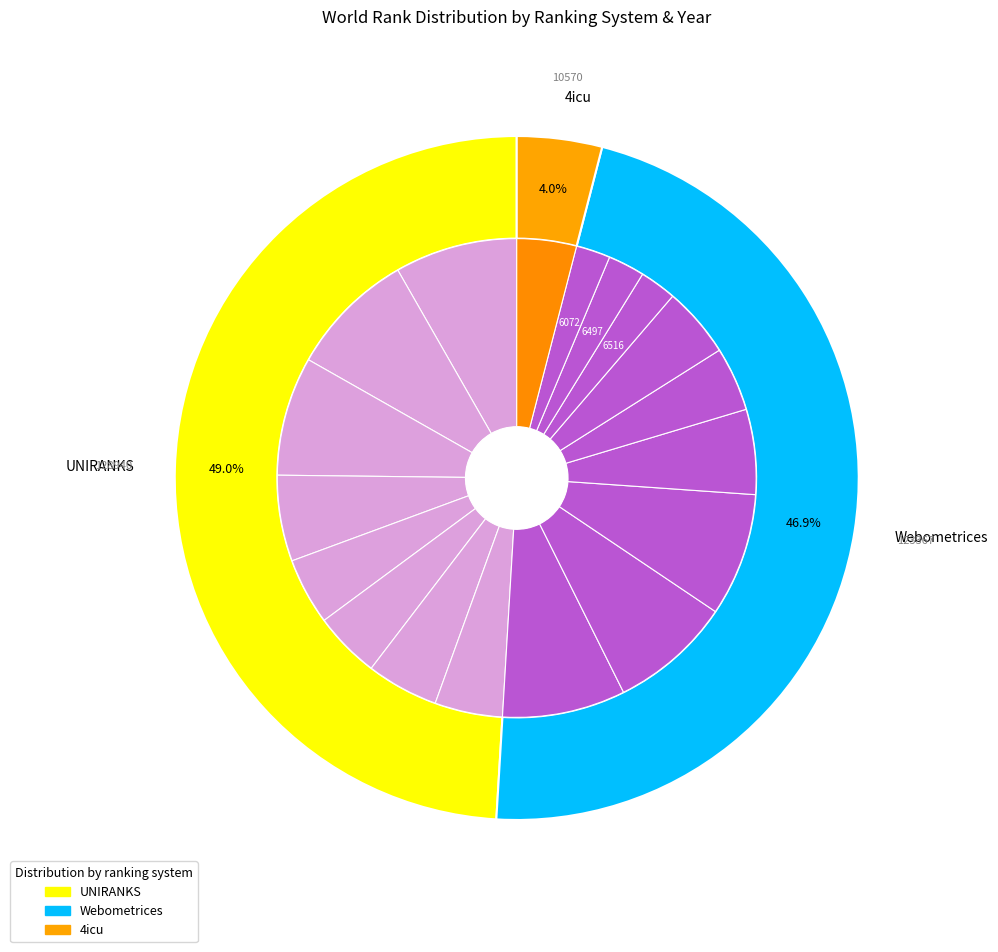

What is the change in value from UNIRANKS 2021 to Webometrices 2016?

+10073